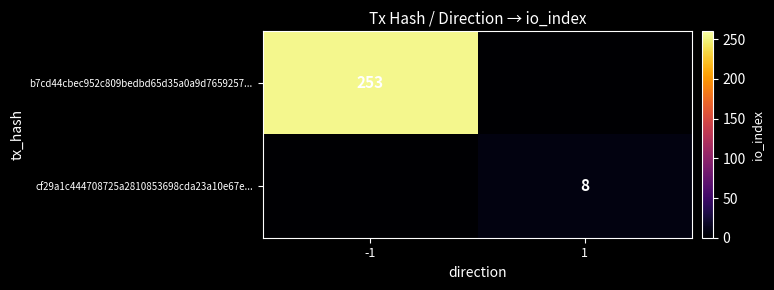

Is the value of cf29a1c444708725a2810853698cda23a10e67e... at 1 greater than the value of b7cd44cbec952c809bedbd65d35a0a9d7659257... at -1?

No